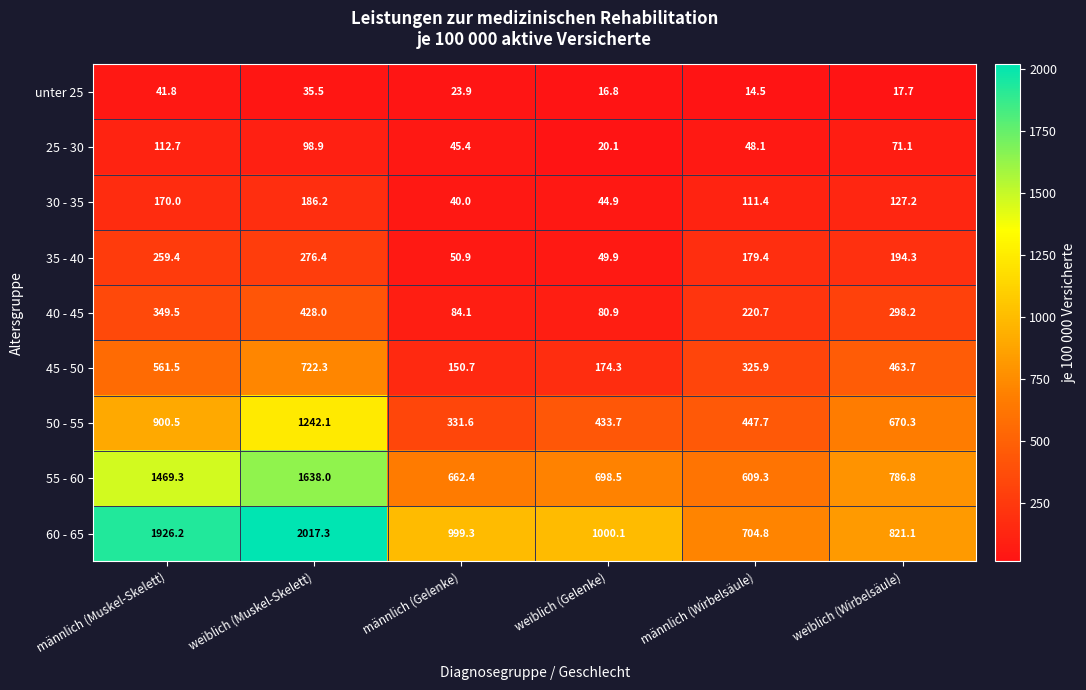

What is the spread (max minus min) of values at männlich (Wirbelsäule)?

690.3